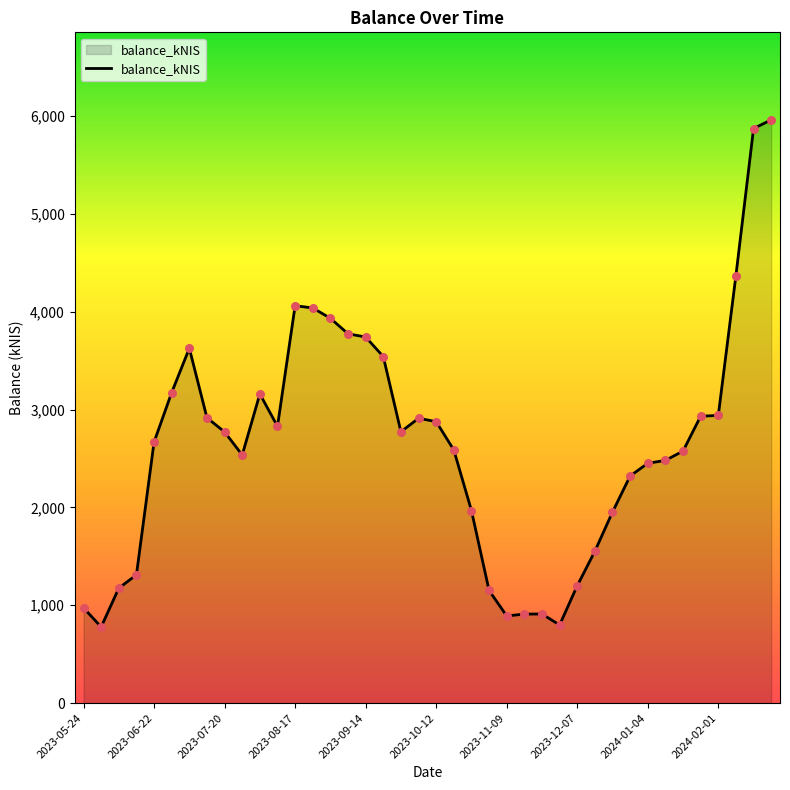

What is the difference between the maximum and minimum values?

5182.4